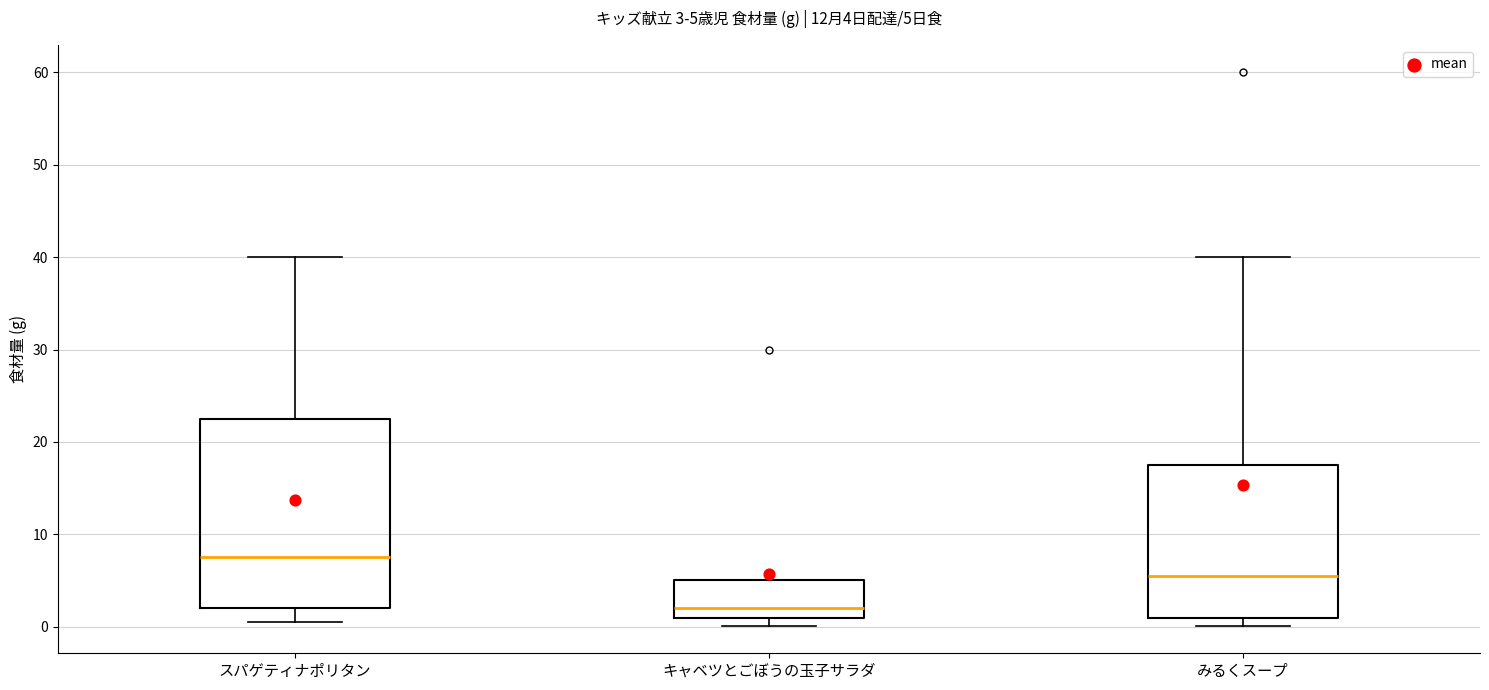

Which box is the tallest, from its lower edge to its upper edge?

スパゲティナポリタン